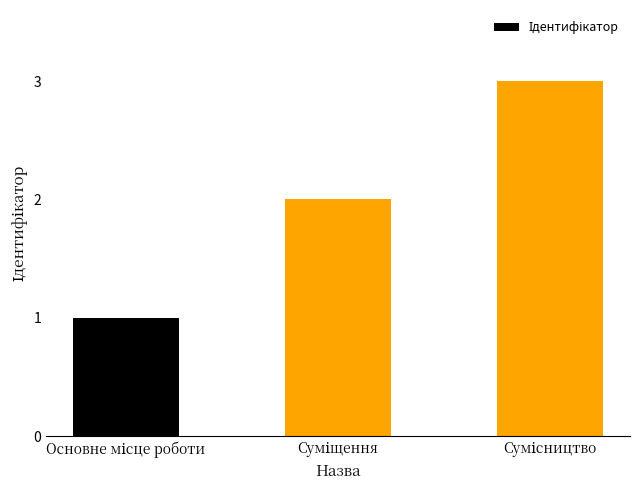

What is the sum of all values?

6